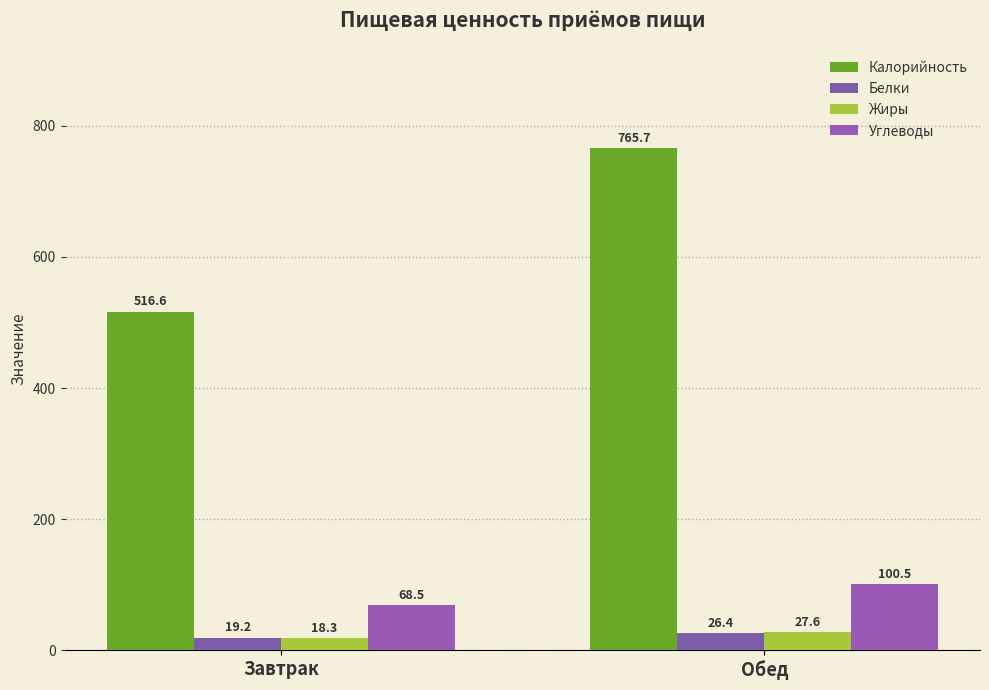

How many data points in Калорийность are less than 765?

1